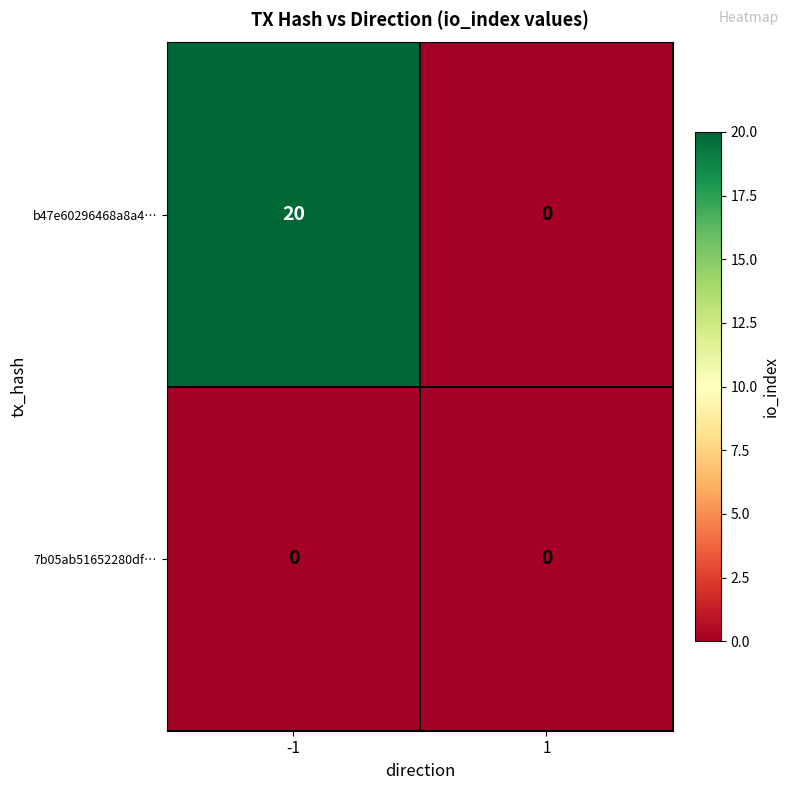

How many categories are shown in the chart?

2